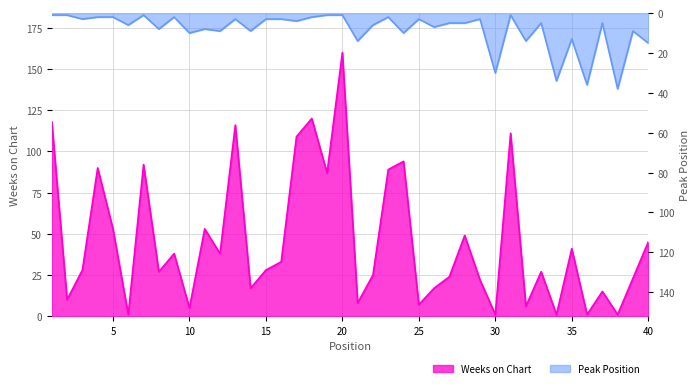

Reading left to right, list all the values displayed in this chart.

Weeks on Chart: 118	10	28	90	53	1	92	27	38	5	53	38	116	17	28	33	109	120	87	160	8	25	89	94	7	17	24	49	22	1	111	6	27	1	41	1	15	1	23	45
Peak Position: 1	1	3	2	2	6	1	8	2	10	8	9	3	9	3	3	4	2	1	1	14	6	2	10	3	7	5	5	3	30	1	14	5	34	13	36	5	38	9	15